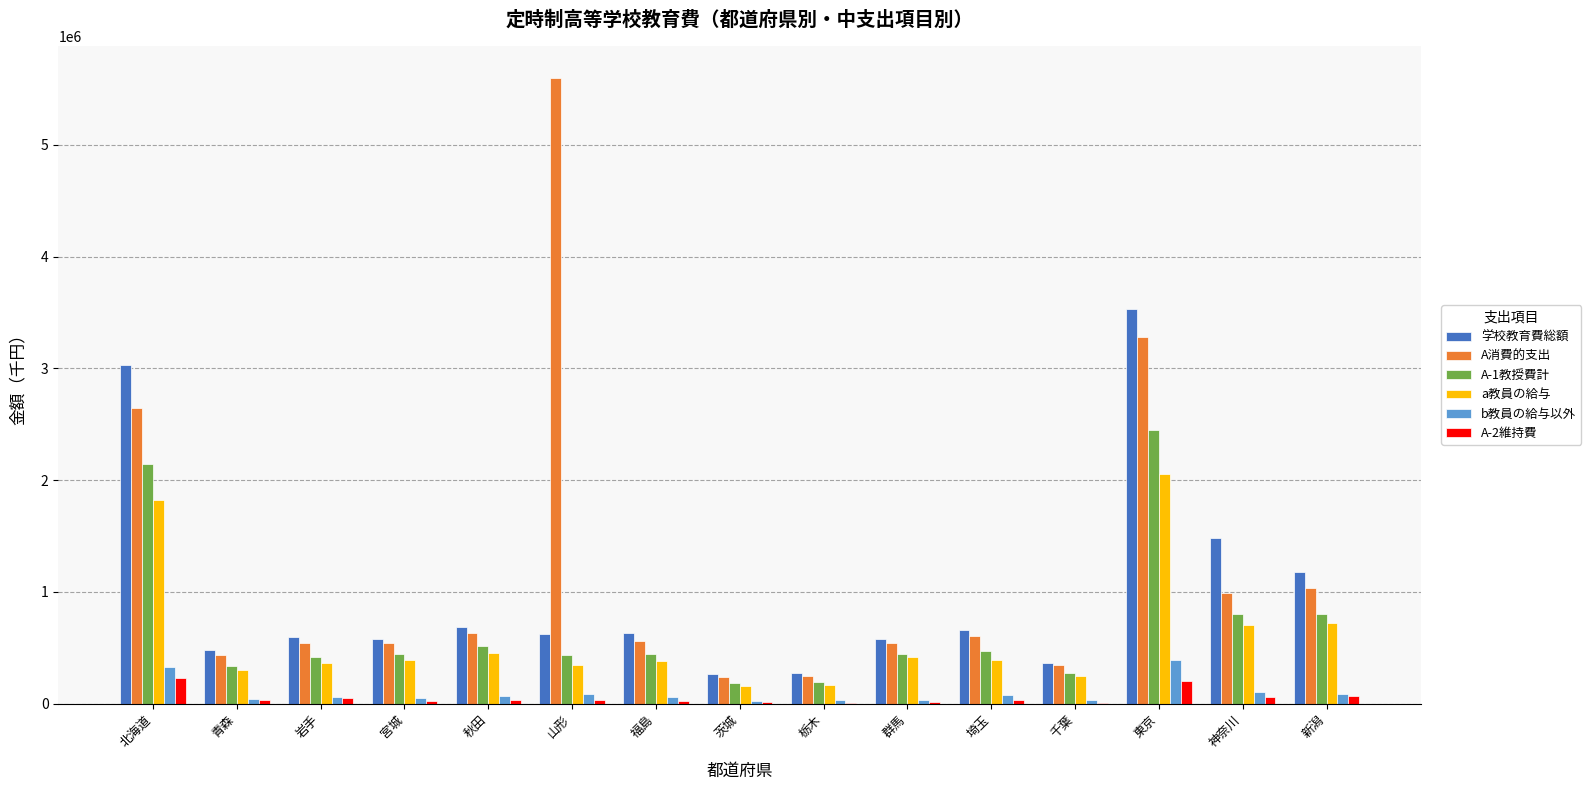

Is it true that A消費的支出 equals 5264344 at 東京?

False